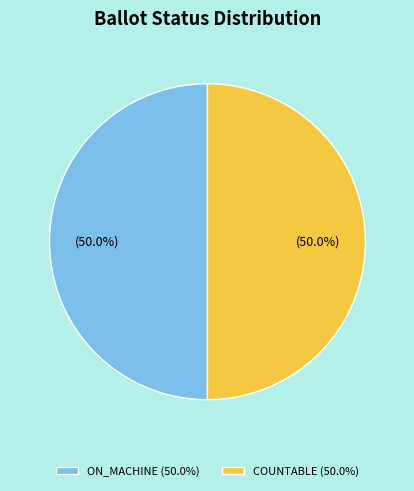

To the nearest percent, what is the average slice percentage?

50%